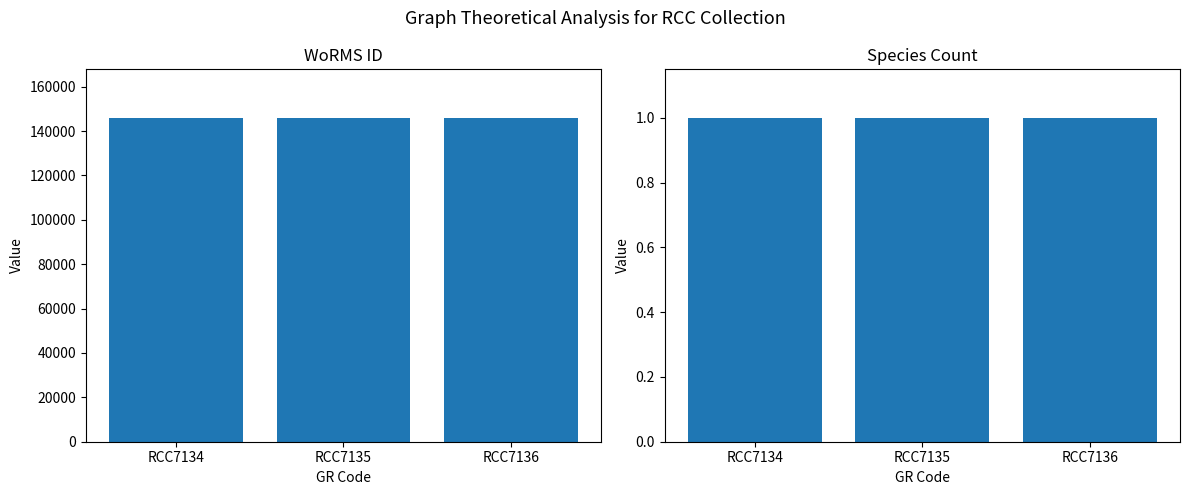

Between RCC7134 and RCC7136, which series saw the biggest shift?

WoRMS ID